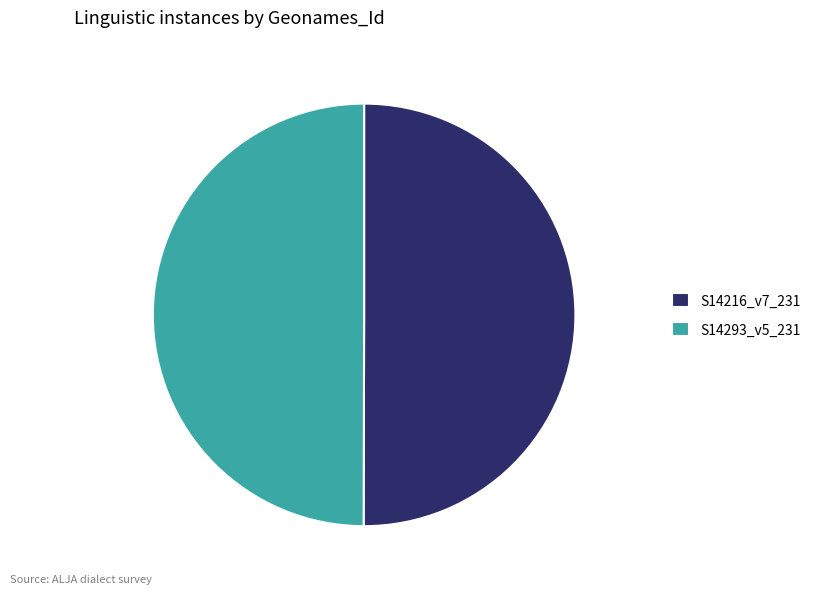

Combined, do S14293_v5_231 and S14216_v7_231 account for over 50%?

Yes